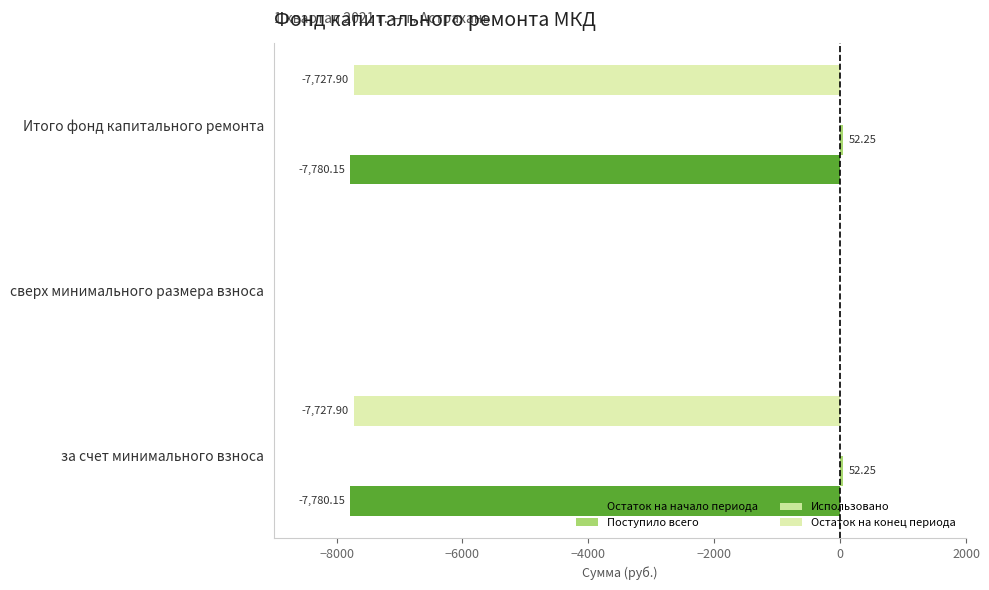

What is the sum of all Поступило всего values?

104.5